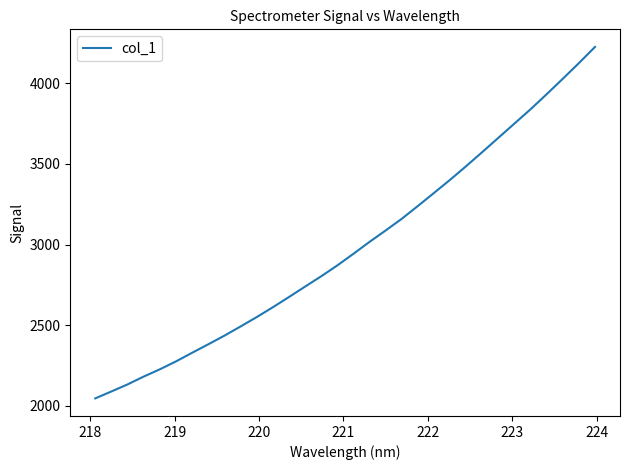

How many values are below 2942?

16